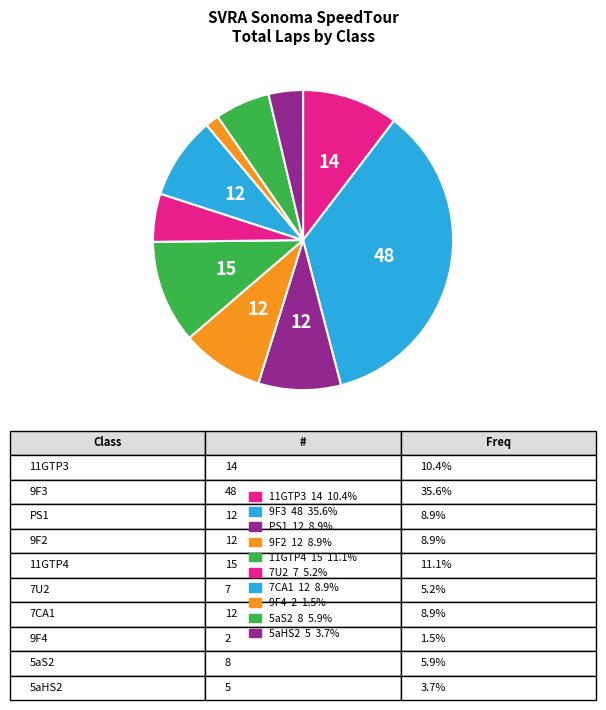

Count the number of slices in the pie.

10